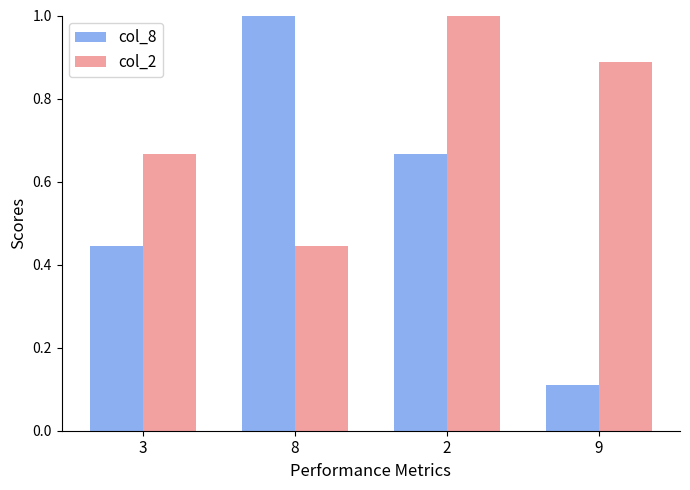

Rank the series by their average value, from highest to lowest.

col_2, col_8